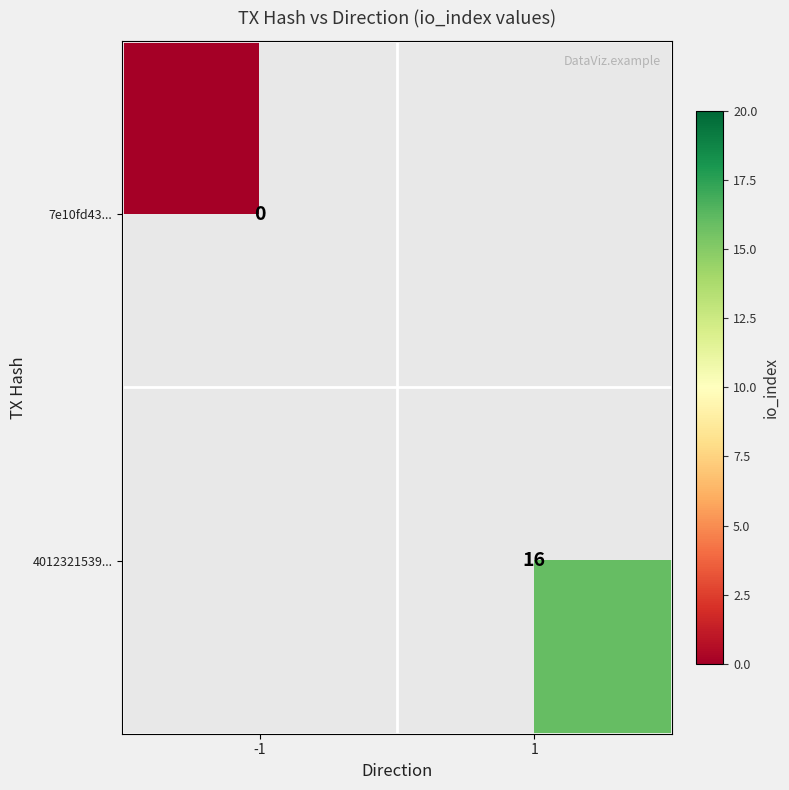

Is the value of 4012321539... at 1 greater than the value of 7e10fd43... at -1?

Yes